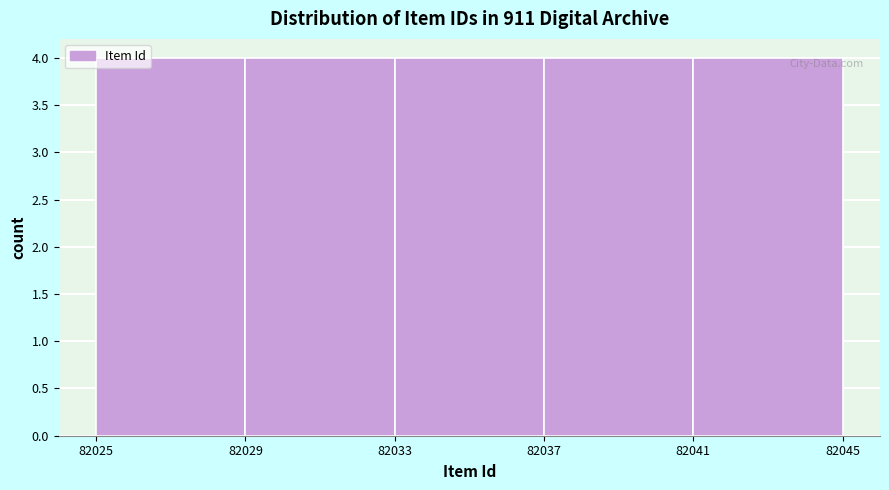

How tall is the bar that spans 82025 to 82029 on the x-axis? The values are not printed on the chart, so give them approximately, as read against the axis.

4